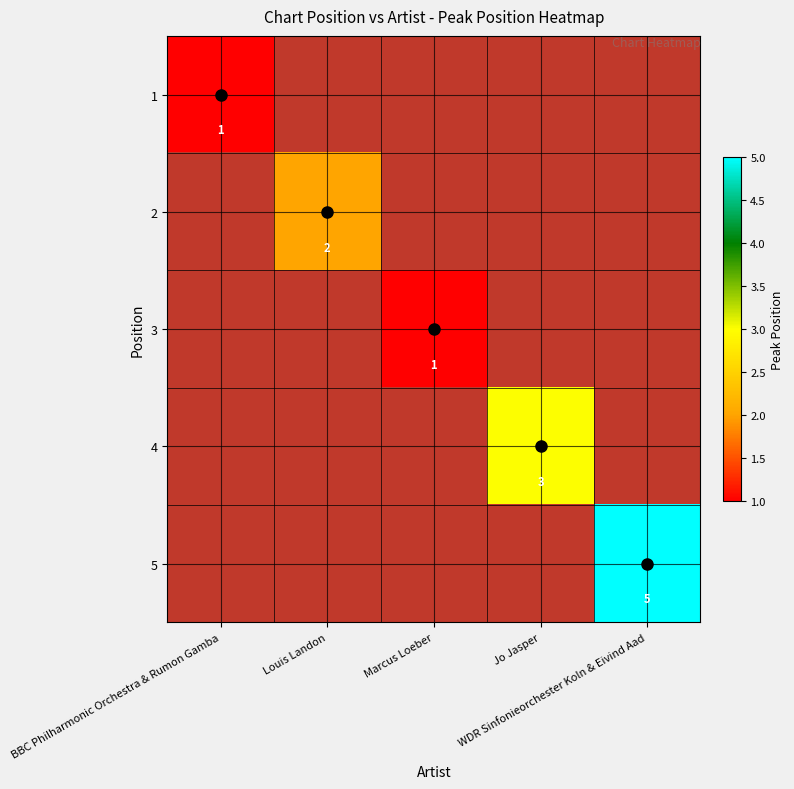

The 5 series shows 3.1 at WDR Sinfonieorchester Koln & Eivind Aad. True or false?

False